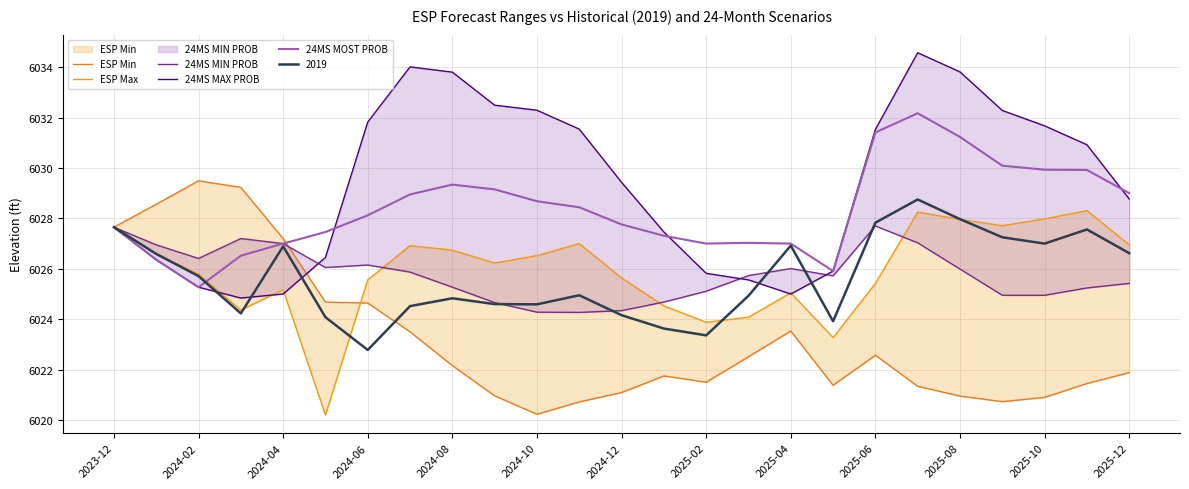

Reading left to right, extract all data points from this chart.

ESP Min: 6027.6	6028.6	6029.5	6029.2	6027.2	6024.7	6024.6	6023.5	6022.2	6021.0	6020.2	6020.7	6021.1	6021.8	6021.5	6022.5	6023.5	6021.4	6022.6	6021.3	6020.9	6020.7	6020.9	6021.4	6021.9
ESP Max: 6027.6	6026.6	6025.8	6024.4	6025.2	6020.2	6025.6	6026.9	6026.7	6026.2	6026.5	6027.0	6025.6	6024.5	6023.9	6024.1	6025.1	6023.3	6025.4	6028.2	6028.0	6027.7	6028.0	6028.3	6026.9
24MS MIN PROB: 6027.6	6026.9	6026.4	6027.2	6027.0	6026.1	6026.1	6025.9	6025.3	6024.7	6024.3	6024.3	6024.3	6024.7	6025.1	6025.7	6026.0	6025.7	6027.7	6027.0	6026.0	6024.9	6024.9	6025.2	6025.4
24MS MAX PROB: 6027.6	6026.4	6025.3	6024.8	6025.0	6026.4	6031.8	6034.0	6033.8	6032.5	6032.3	6031.5	6029.4	6027.5	6025.8	6025.6	6025.0	6025.9	6031.5	6034.6	6033.8	6032.3	6031.7	6030.9	6028.8
24MS MOST PROB: 6027.6	6026.4	6025.3	6026.5	6027.0	6027.5	6028.1	6028.9	6029.3	6029.1	6028.7	6028.4	6027.8	6027.3	6027.0	6027.0	6027.0	6025.9	6031.4	6032.2	6031.2	6030.1	6029.9	6029.9	6029.0